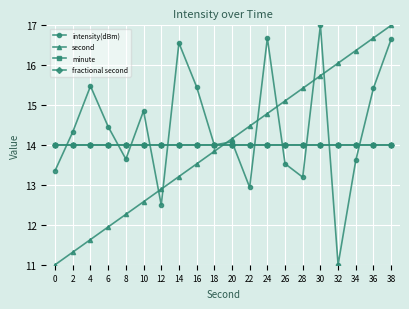

Between 2 and 16, which is larger?

16